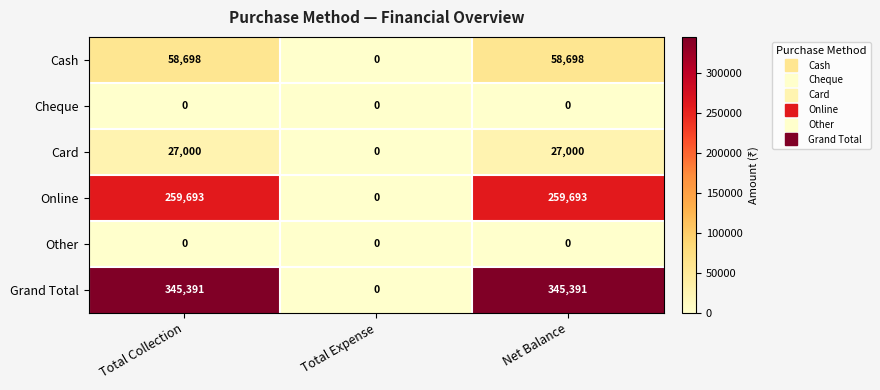

The value of Online at Total Expense is 96092. True or false?

False